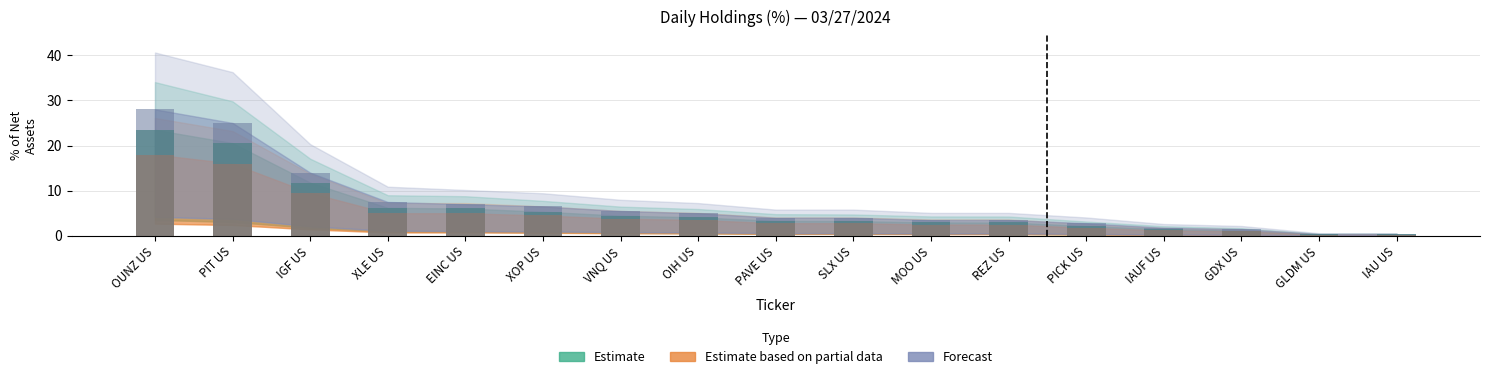

Which series has the largest total across all categories?

Forecast